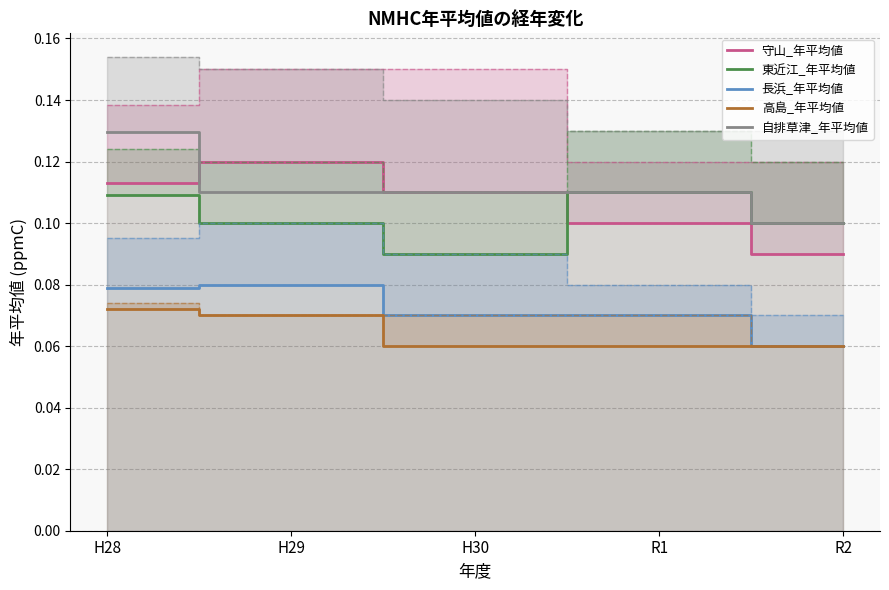

Which series has the largest total across all categories?

自排草津_年平均値